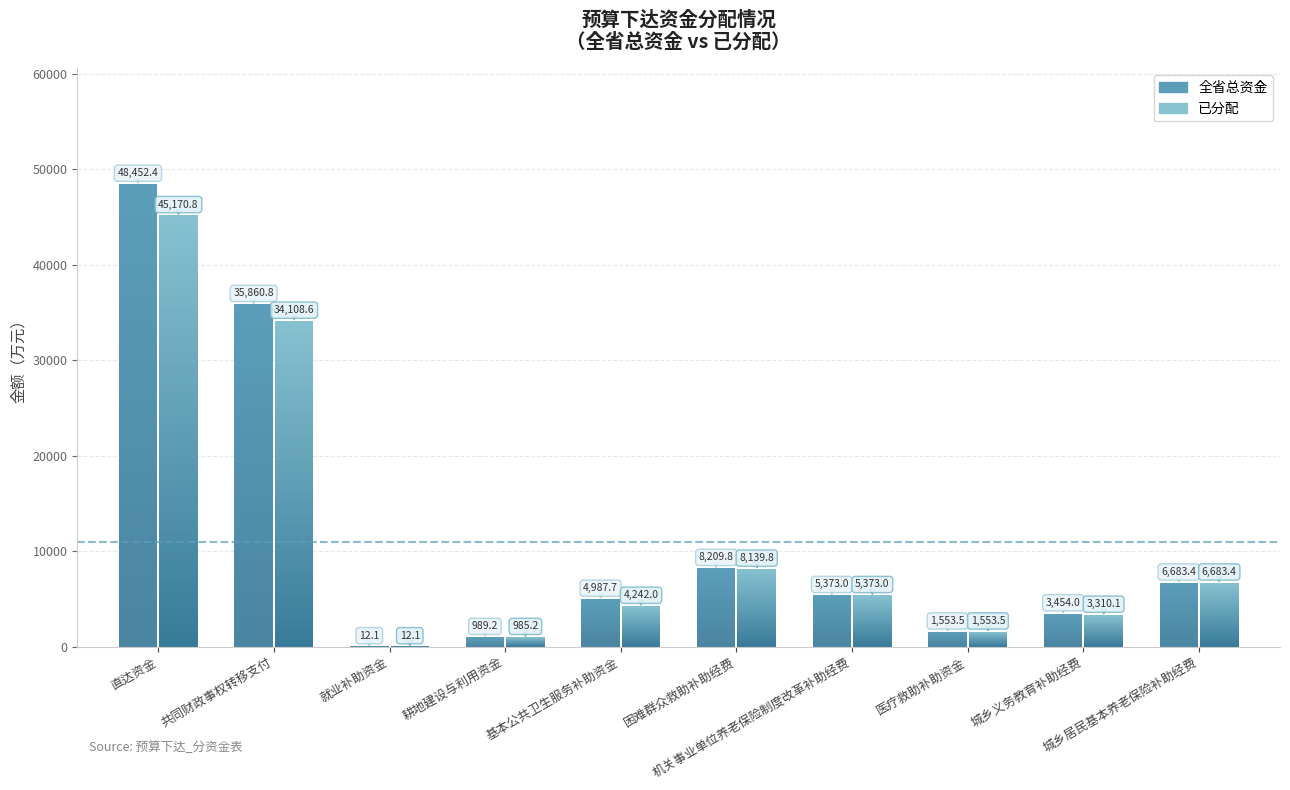

How many bars are there in each group?

2